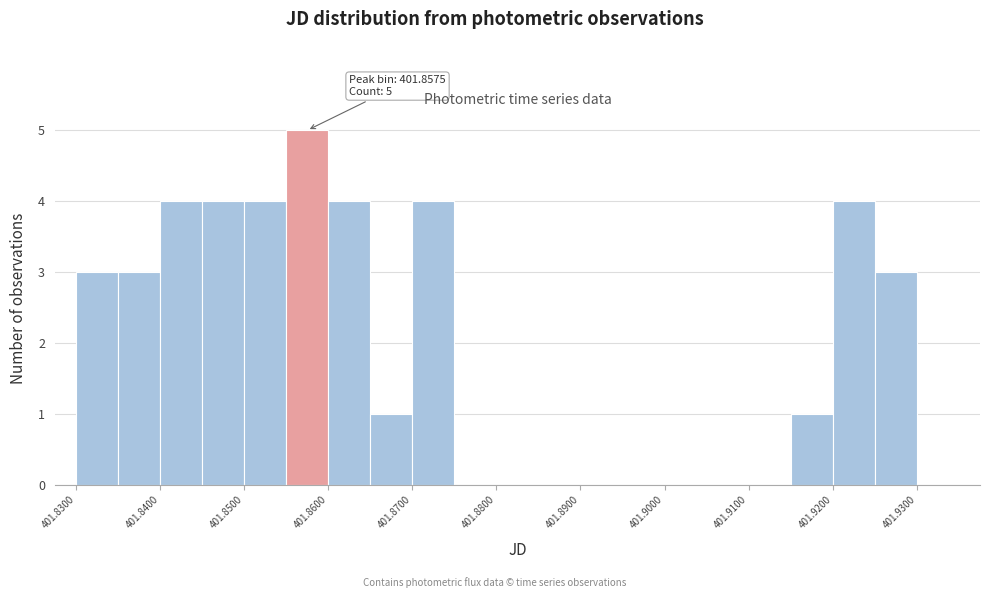

Which range on the x-axis has the tallest bar?

401.855 to 401.860